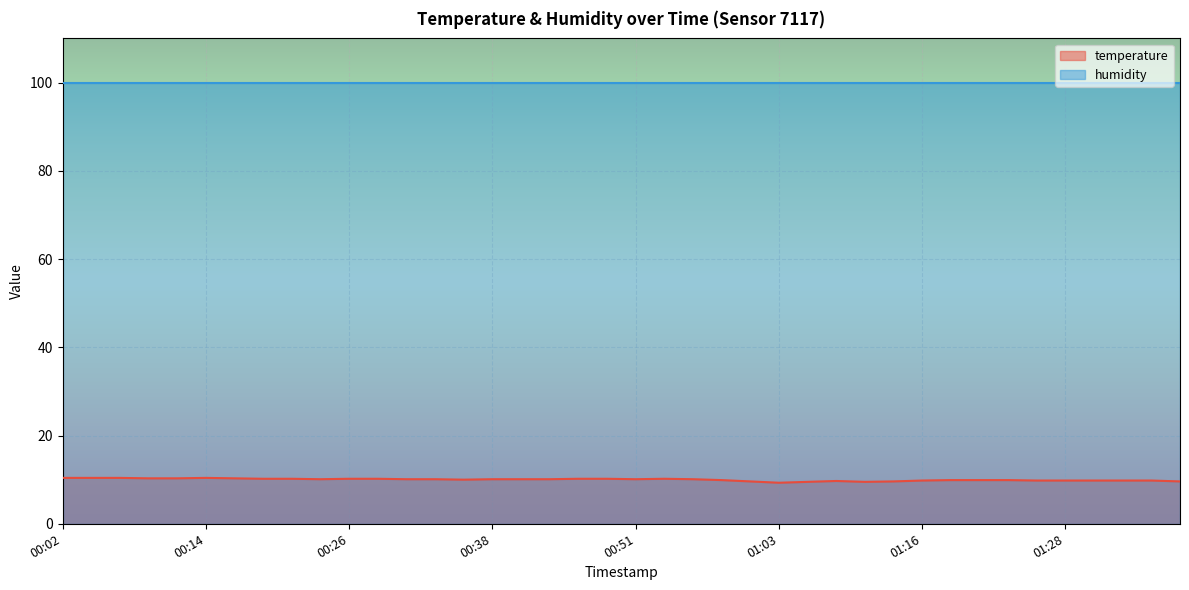

Rank the categories by value from lowest to highest.

01:03, 01:06, 01:11, 01:01, 01:13, 01:38, 01:08, 01:16, 01:26, 01:28, 01:30, 01:33, 01:35, 00:58, 01:18, 01:21, 01:23, 00:36, 00:24, 00:31, 00:34, 00:38, 00:41, 00:43, 00:51, 00:56, 00:19, 00:21, 00:26, 00:29, 00:46, 00:48, 00:53, 00:09, 00:12, 00:16, 00:02, 00:04, 00:07, 00:14